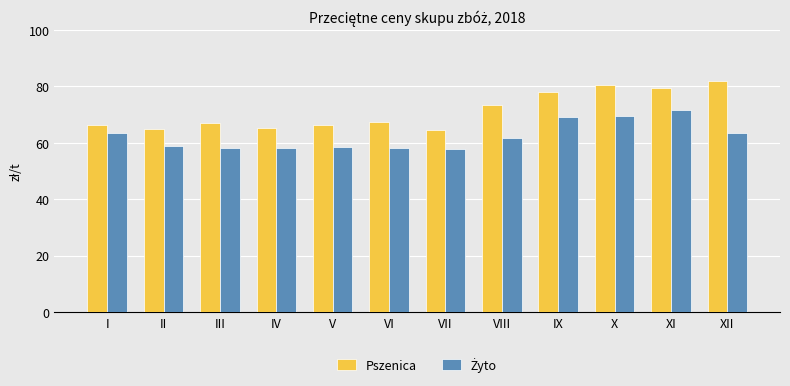

True or false: Pszenica has a value of 64.8 at II.

True